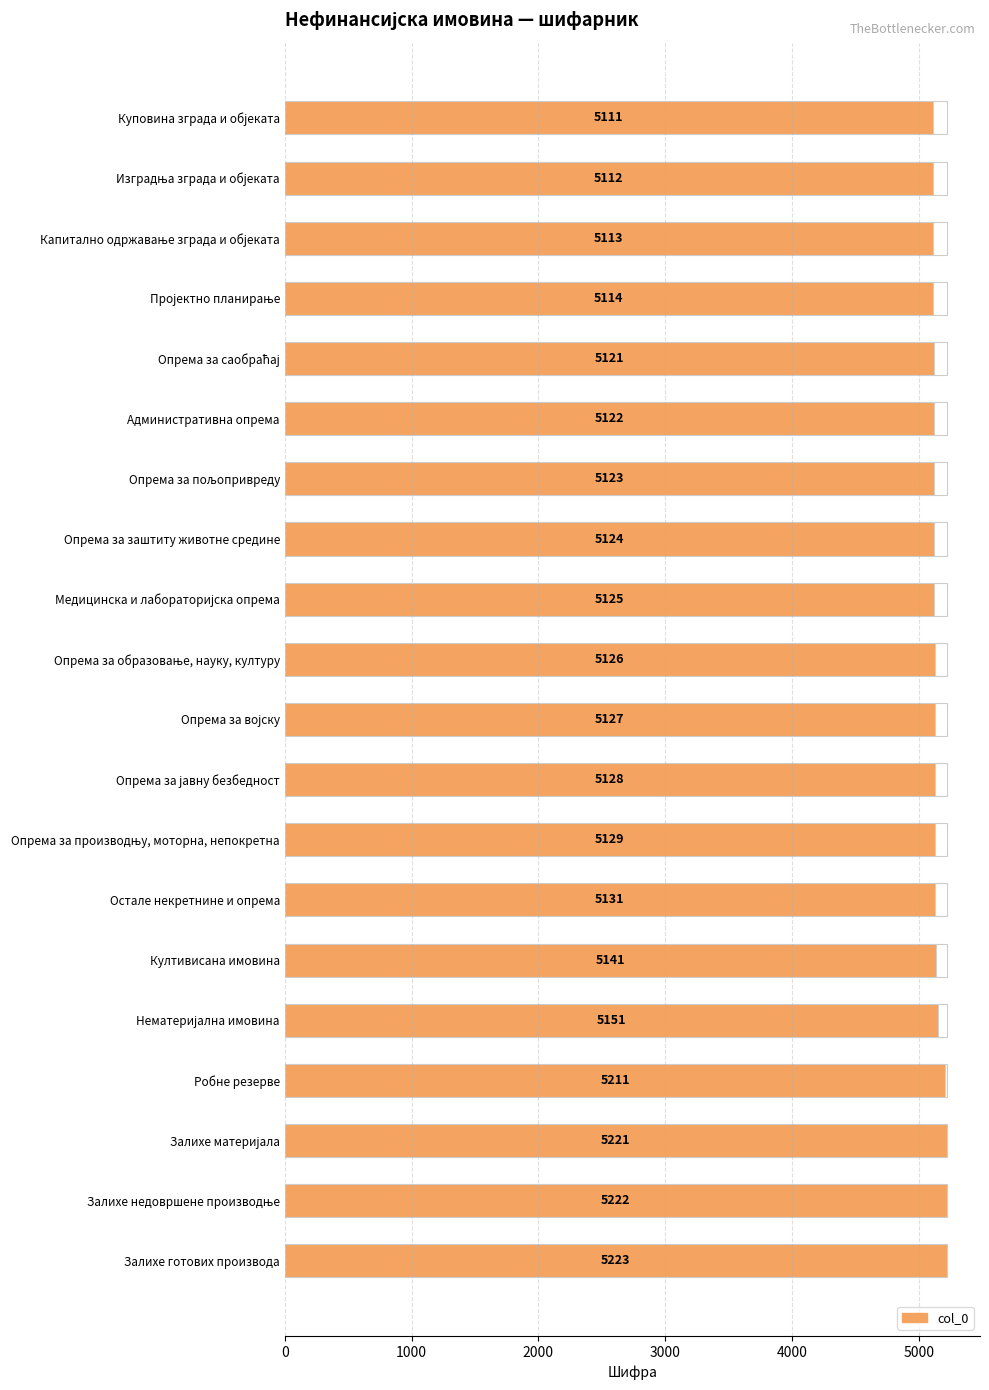

What is the ratio of the value at Опрема за војску to the value at Медицинска и лабораторијска опрема?

1.0